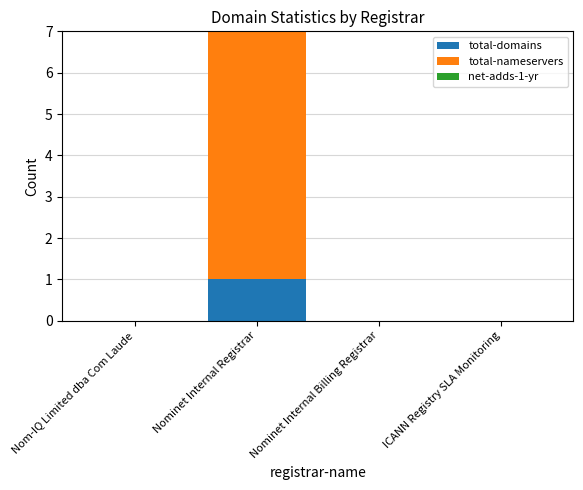

Are the bars grouped side by side (vs. stacked)?

No